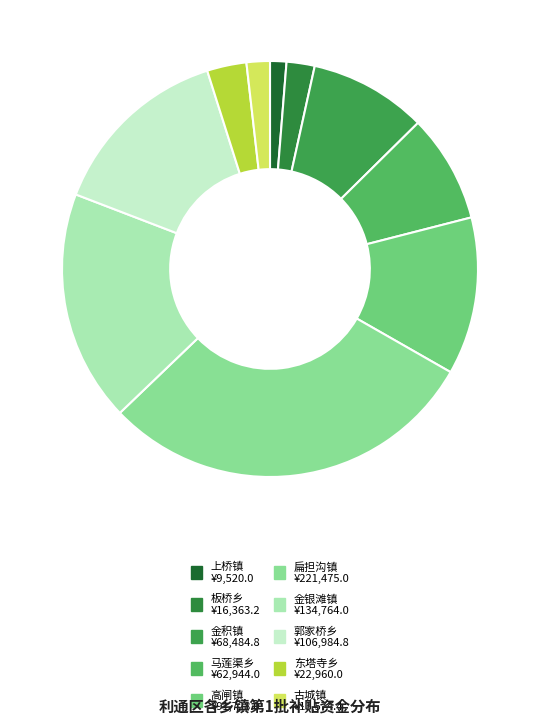

How many segments does this pie chart have?

10